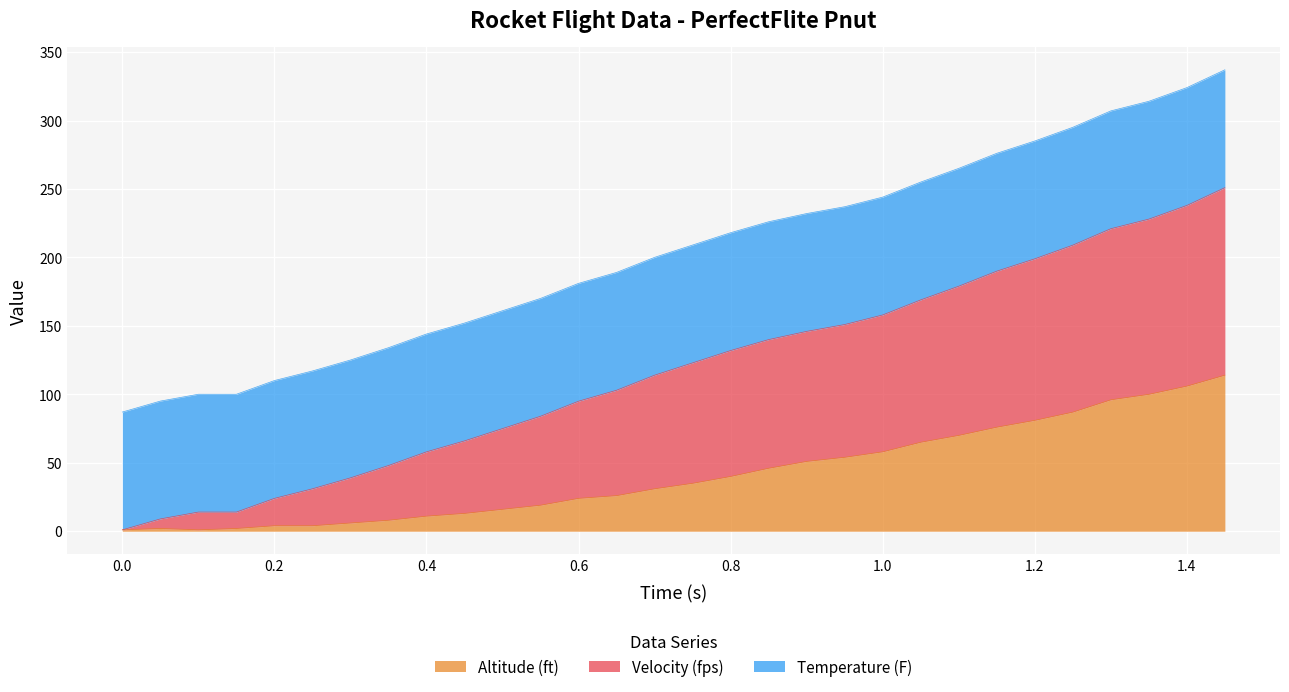

Where is the first local minimum for Altitude (ft)?

0.1